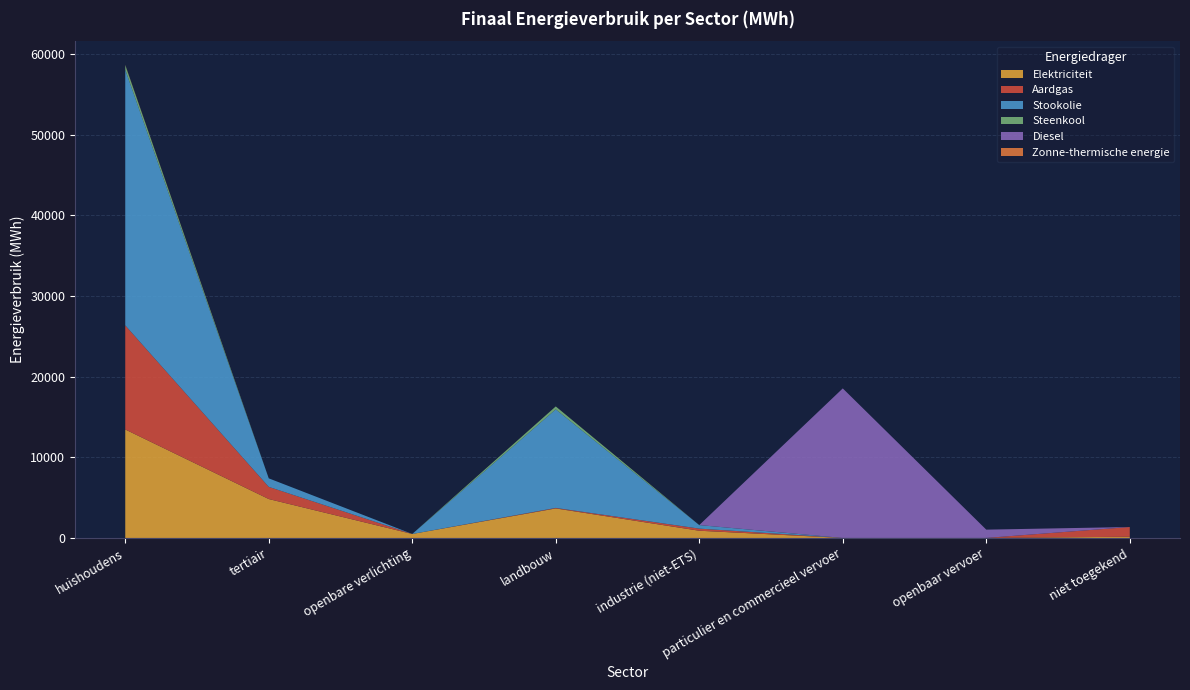

Reading left to right, list all the values displayed in this chart.

Elektriciteit: 13457.5	4828.0	495.3	3664.0	897.5	1.1	5.2	153.9
Aardgas: 12913.7	1509.6	0.0	62.1	262.9	1.7	0.0	1206.0
Stookolie: 31707.6	1058.0	0.0	12224.1	435.8	0.0	0.0	0.0
Steenkool: 575.3	0.0	0.0	365.6	2.6	0.0	0.0	0.0
Diesel: 0.0	0.0	0.0	0.0	0.0	18547.6	1027.2	0.0
Zonne-thermische energie: 31.3	0.0	0.0	0.0	0.0	0.0	0.0	0.0